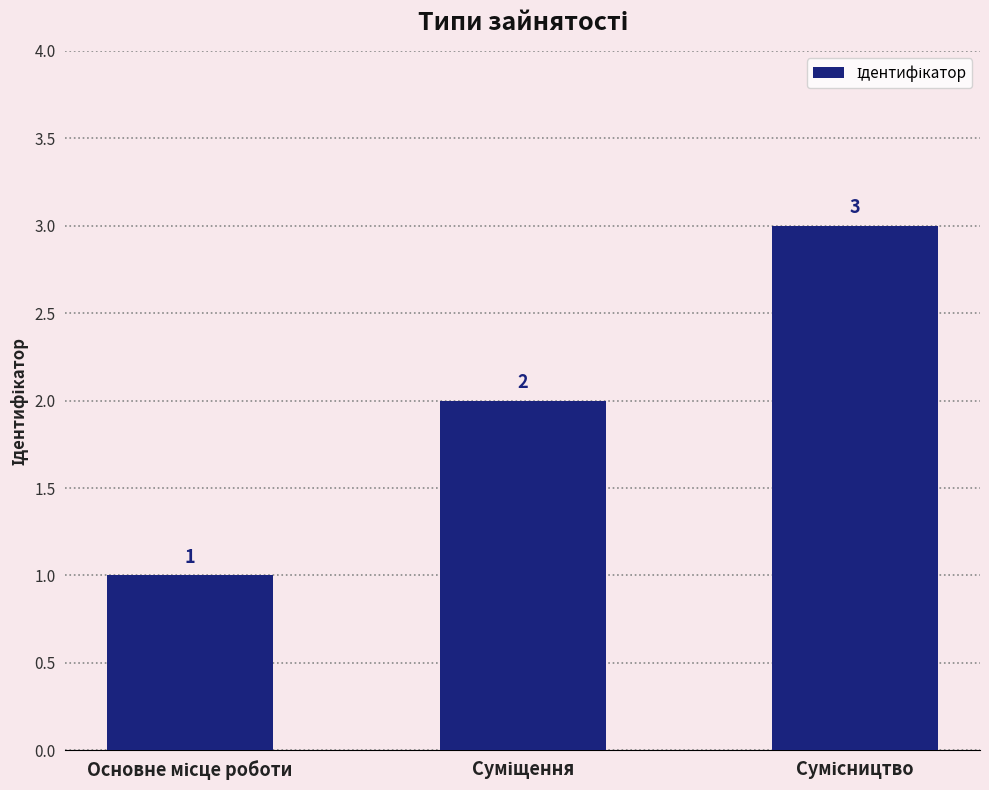

What is the value of the 3rd bar from the left?

3